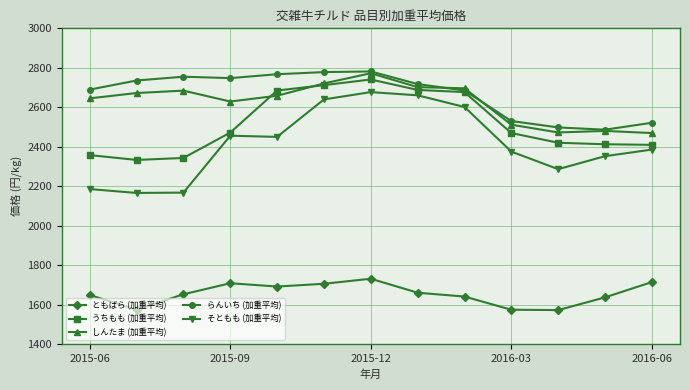

True or false: そともも (加重平均) and らんいち (加重平均) intersect in this chart.

False